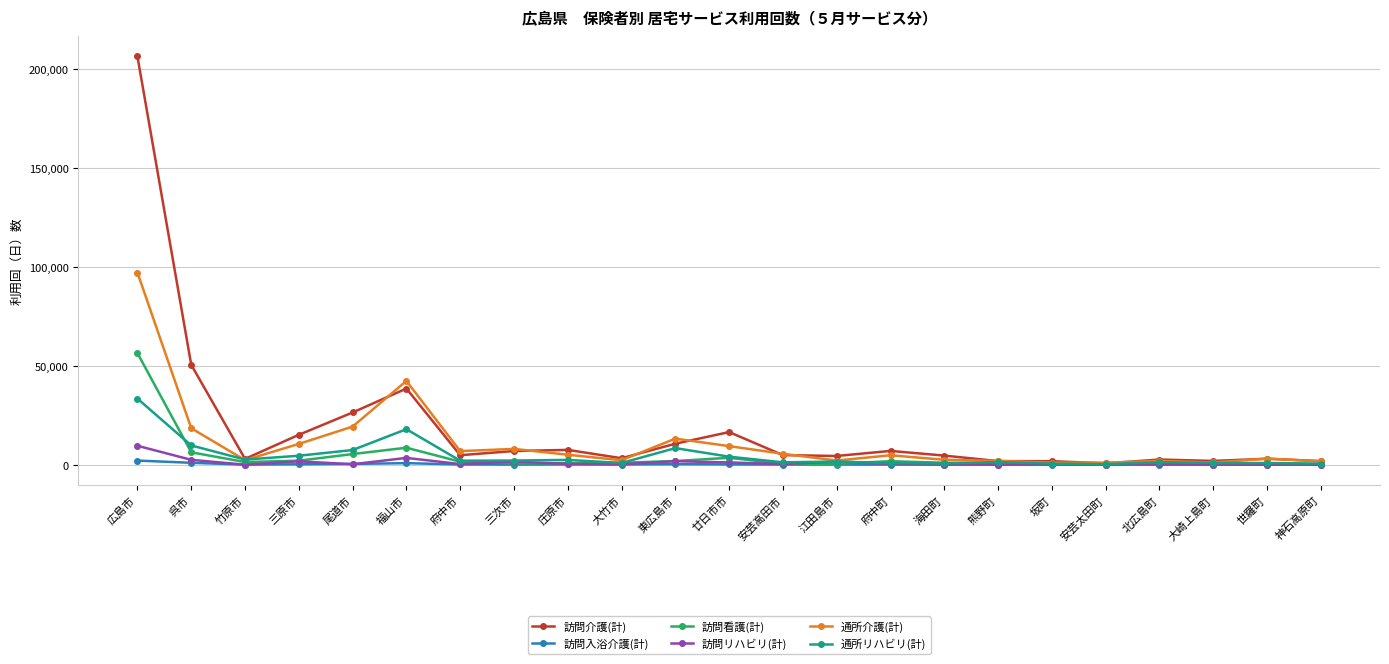

Which category has the highest value in the 訪問看護(計) series?

広島市